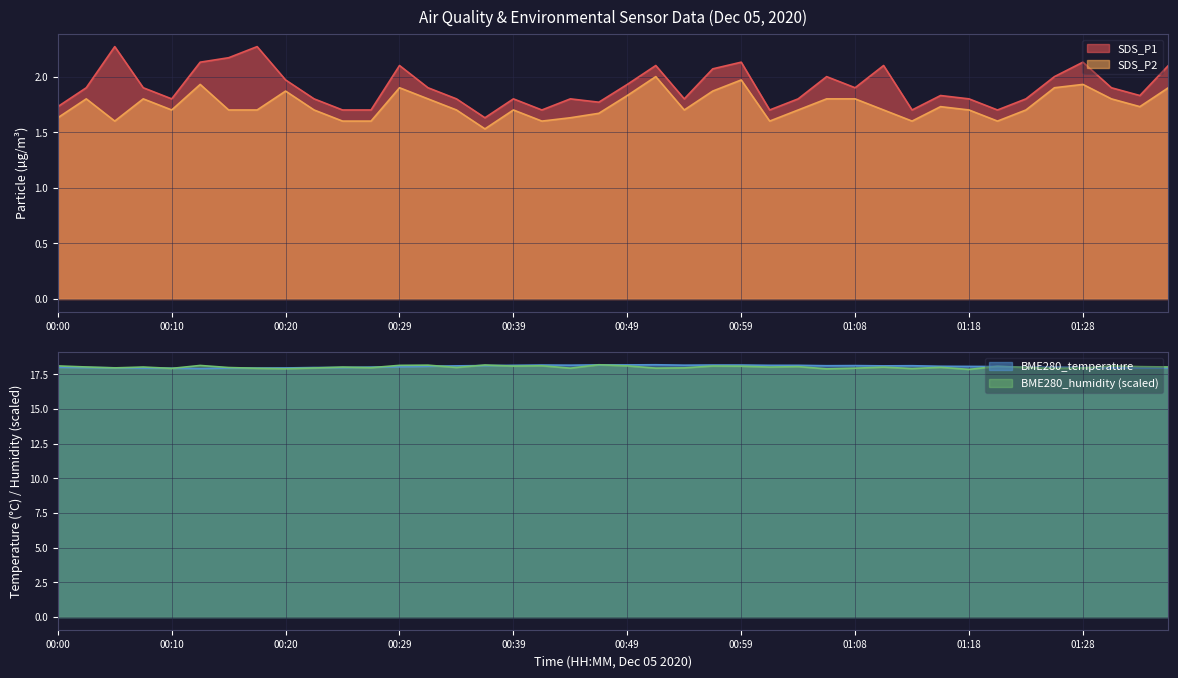

What is the label of the 32nd point from the left?

01:16